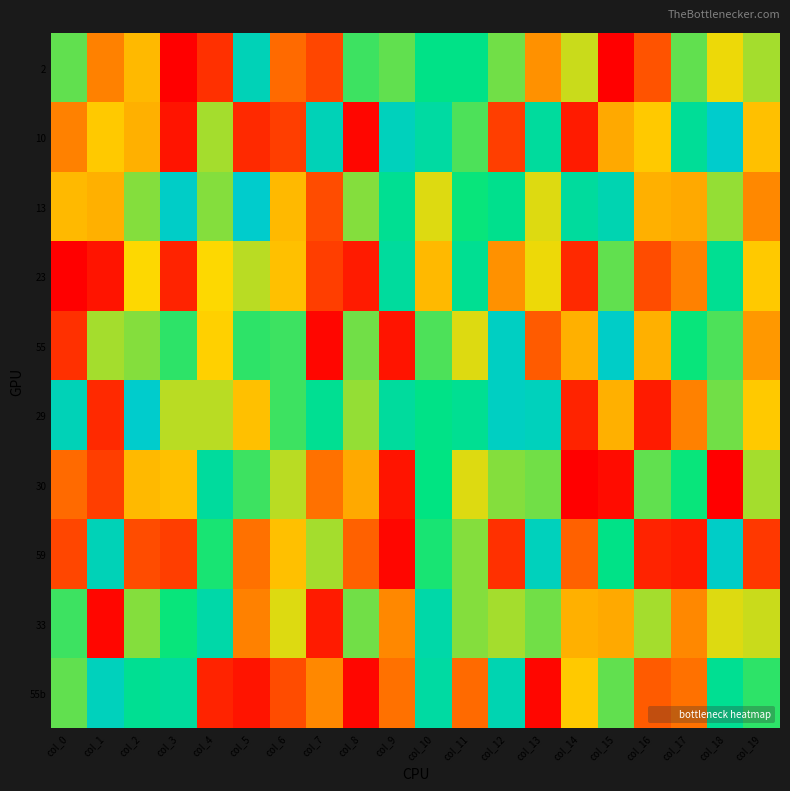

List the series in order of their peak value, highest first.

10, 13, 29, 55, 59, 55b, 2, 33, 23, 30